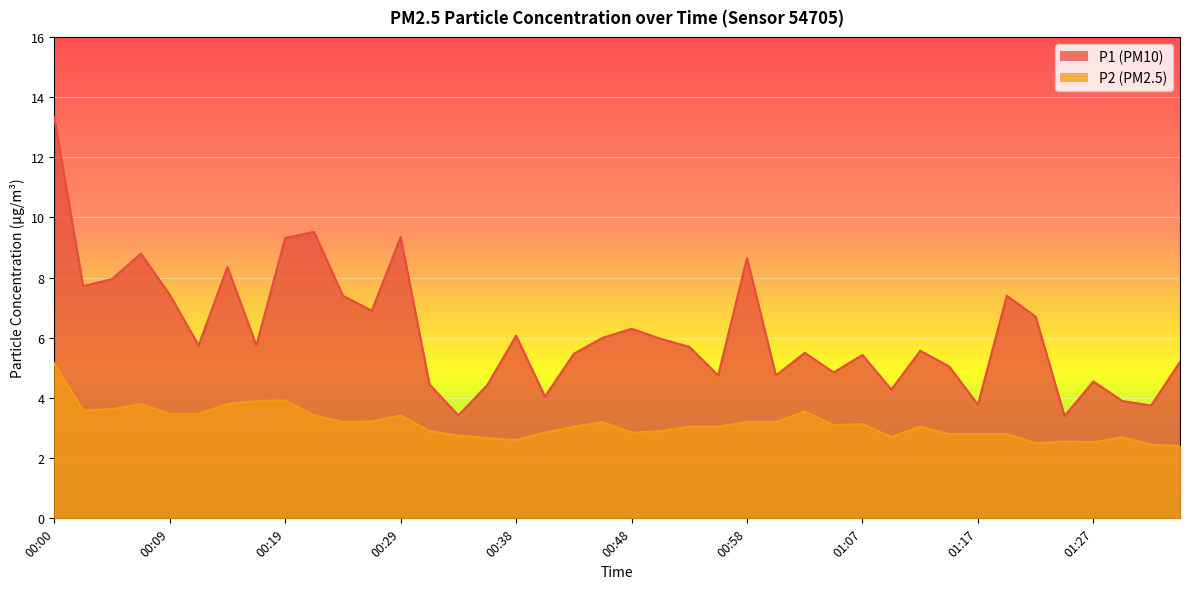

The P1 series shows 8.5 at 01:34. True or false?

False